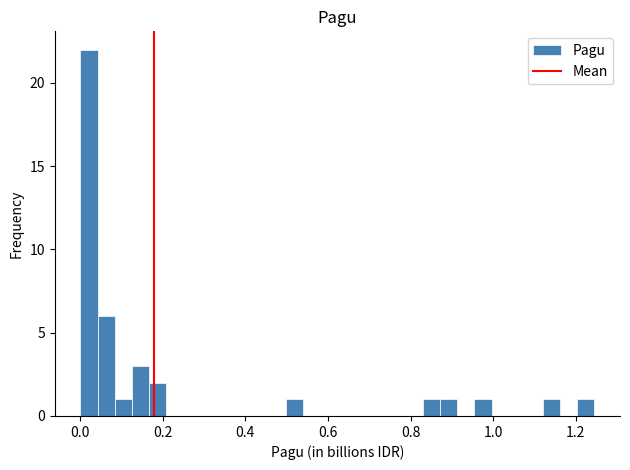

Around what value on the x-axis is the tallest bar? Give the approximate position of its centre, as read against the axis.

0.02